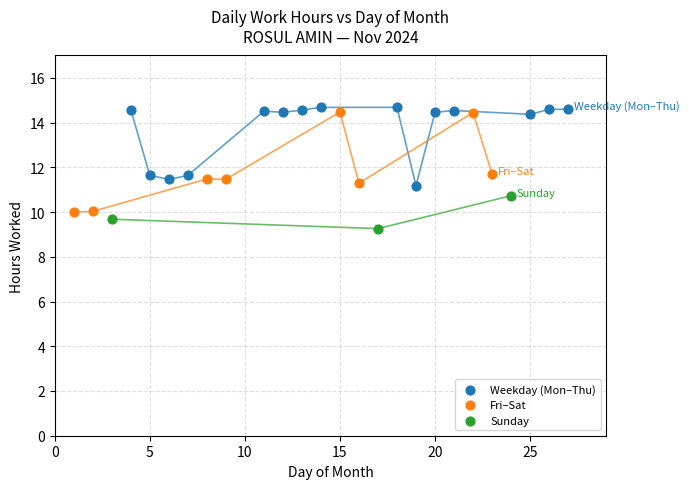

Which series has the widest spread of Y values?

Fri–Sat